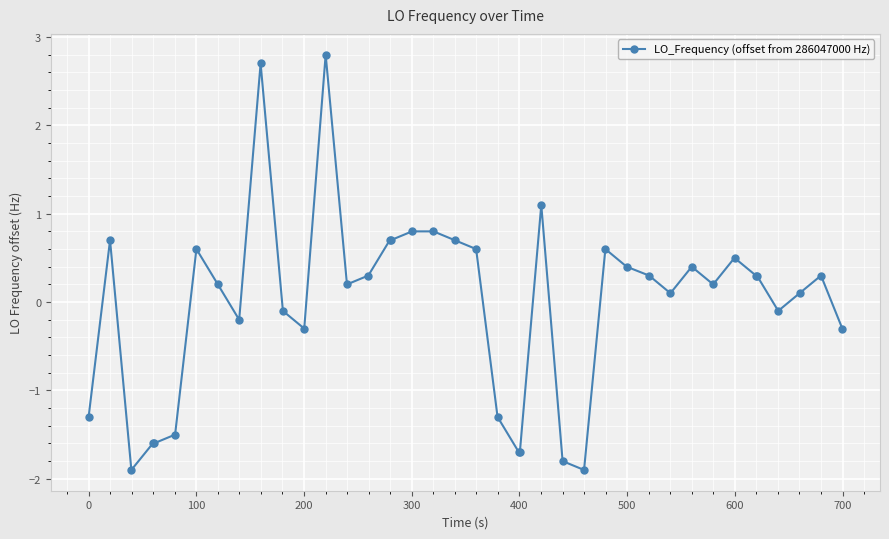

True or false: there are more than 0 points higher than both neighbors.

True